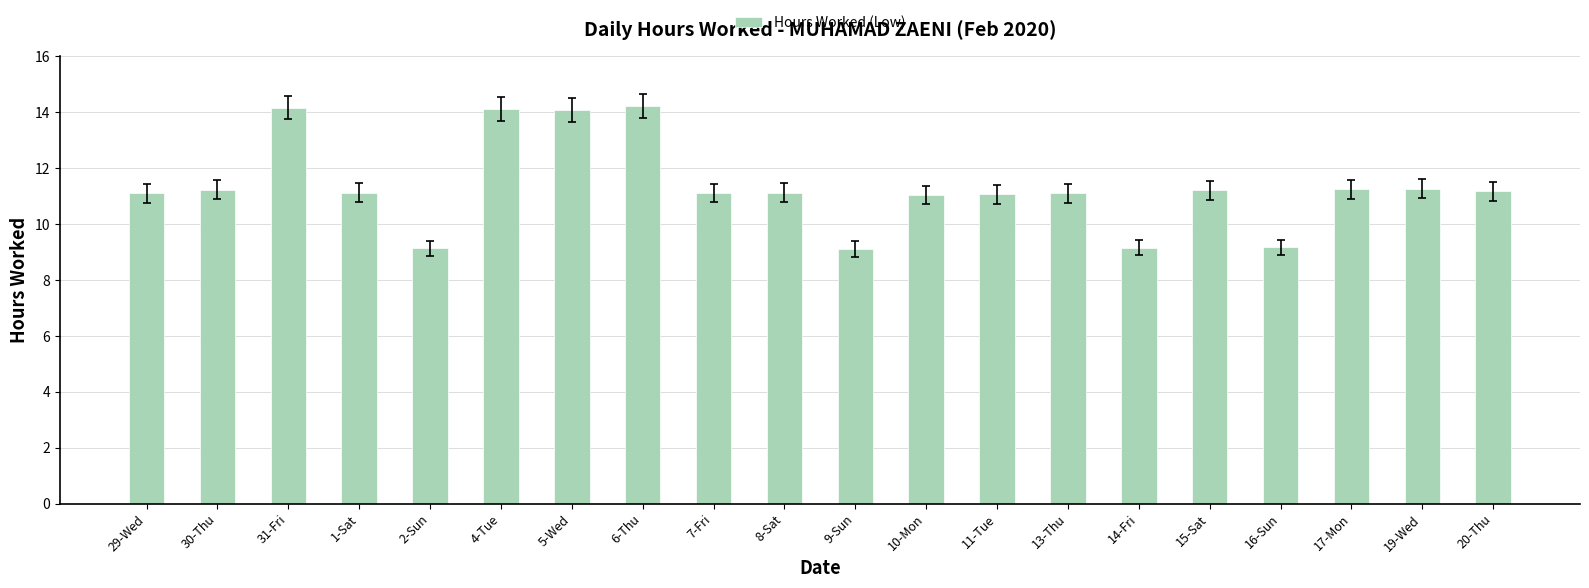

Is it true that the value at 2-Sun is 9.1?

True